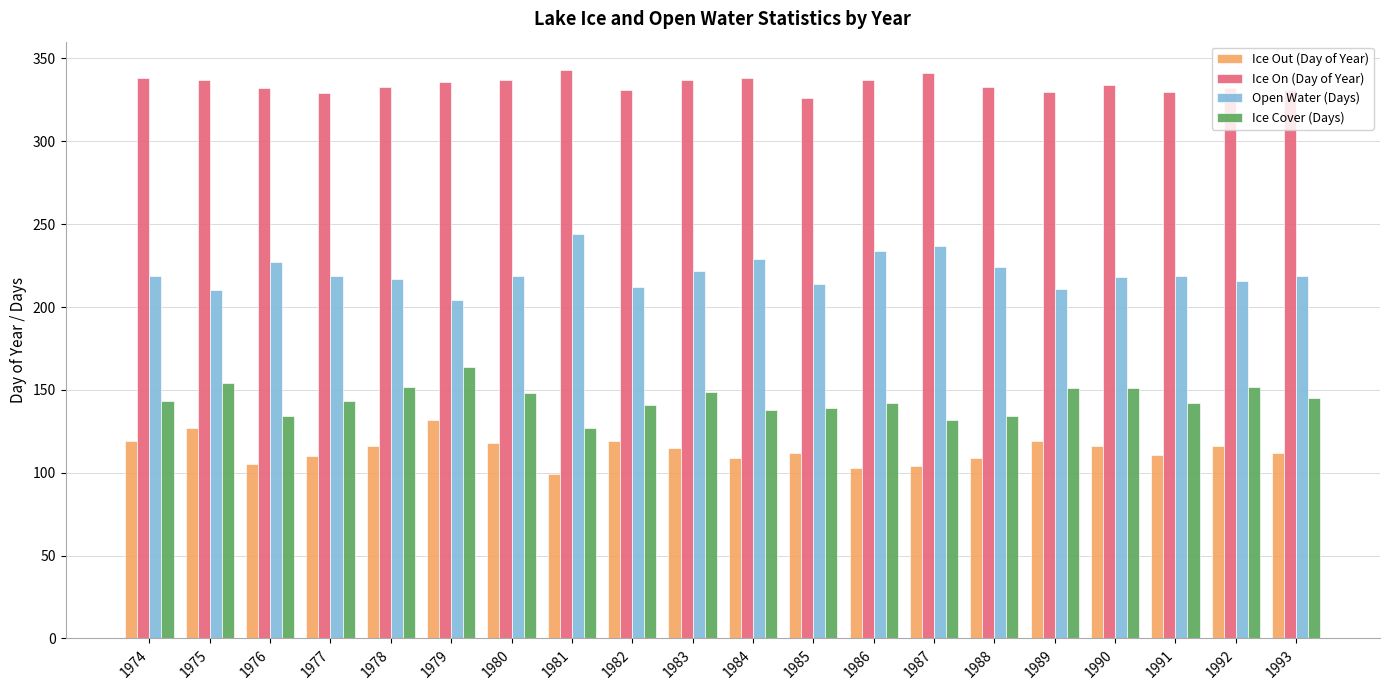

Is it true that Ice Cover (Days) equals 44 at 1985?

False